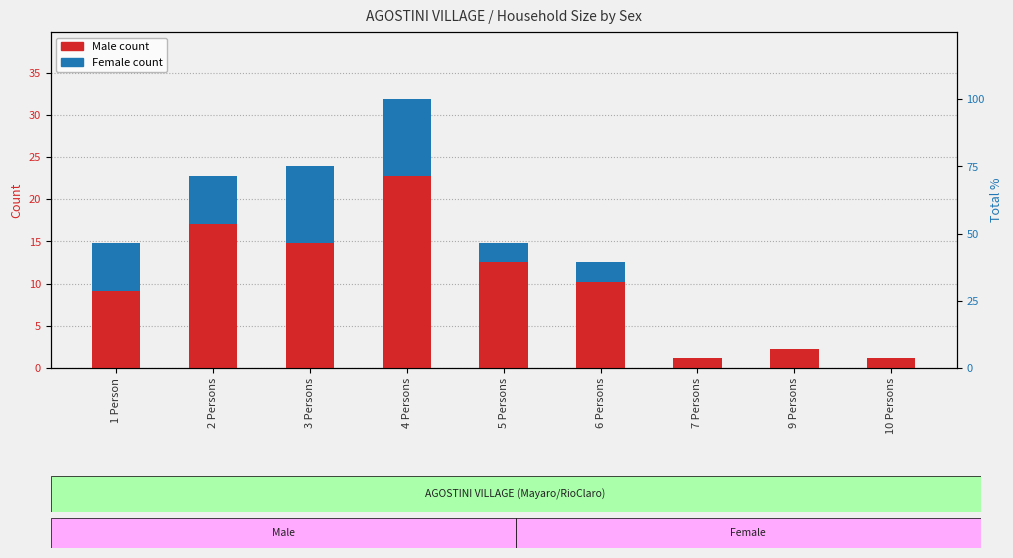

How many bars are there in total?

18